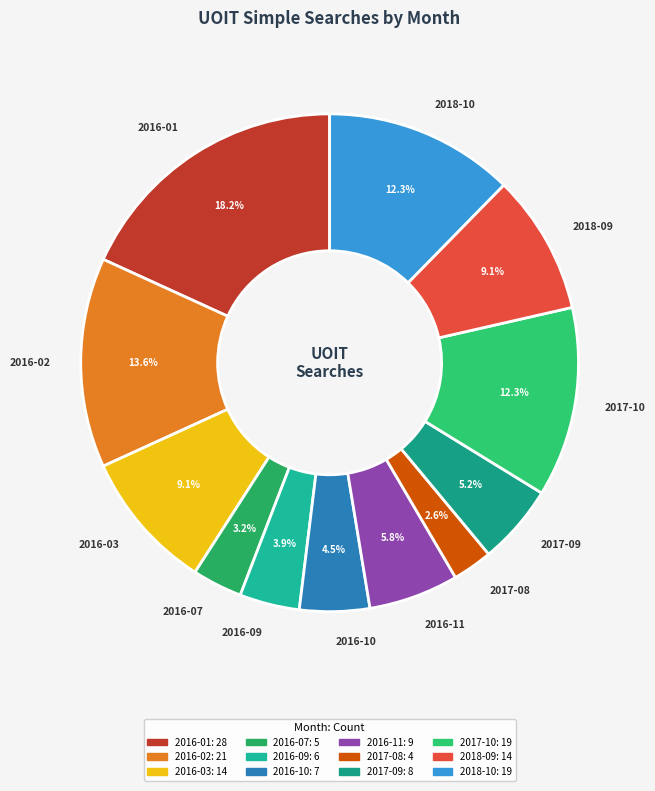

Does 2017-10 account for over 50% of the chart?

No